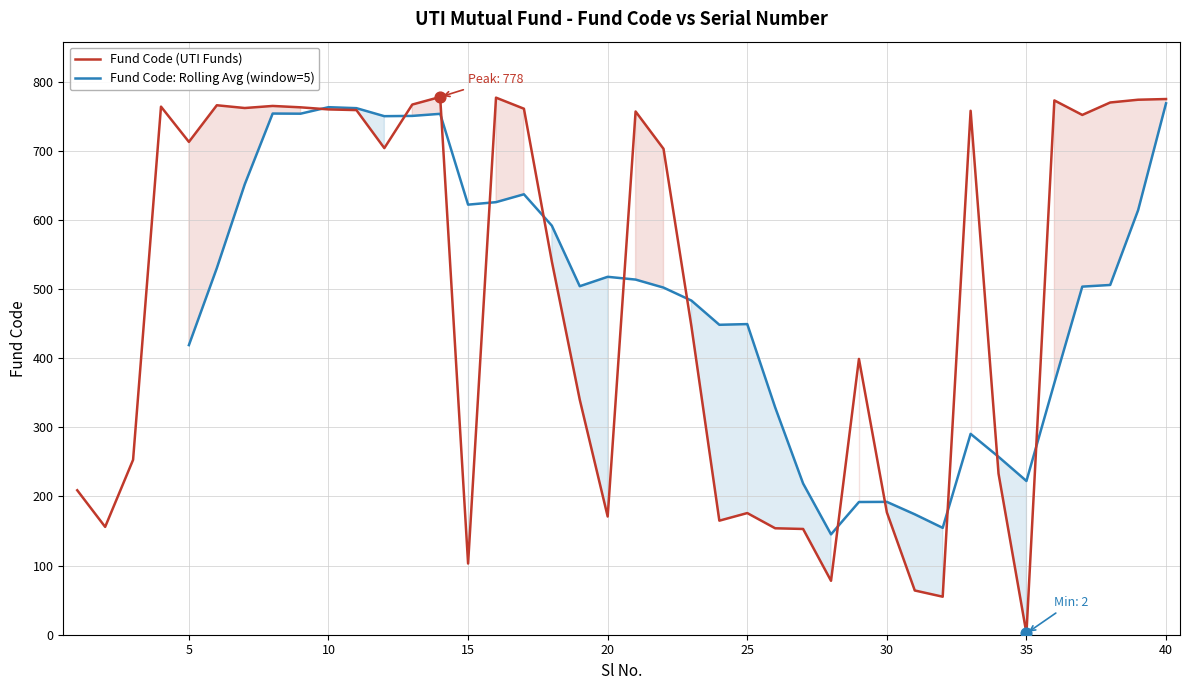

What is the change in value from 12 to 33?

+54